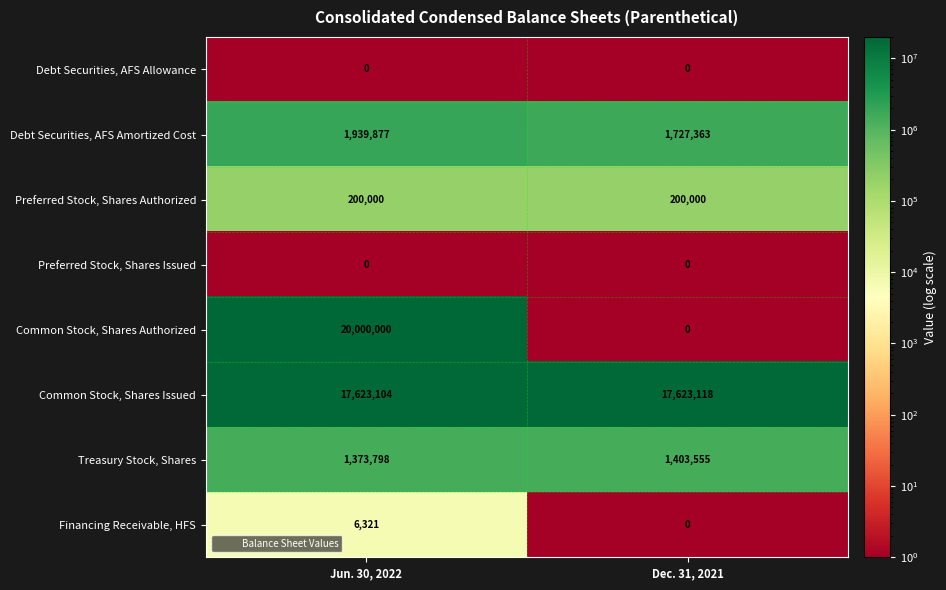

What is the difference between the Financing Receivable, HFS values at Jun. 30, 2022 and Dec. 31, 2021?

6321